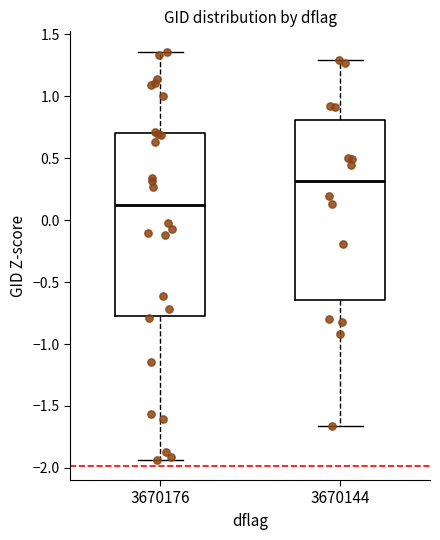

Reading left to right, transcribe this box plot: for each box, give where its median line is, the range the box spans, and where its two whiskers end, as read against the y-axis. The values are not printed on the chart, so give them approximately, as read against the axis.

3670176: median 0.10, box -0.75 to 0.70, whiskers -1.95 to 1.35
3670144: median 0.30, box -0.65 to 0.80, whiskers -1.65 to 1.30